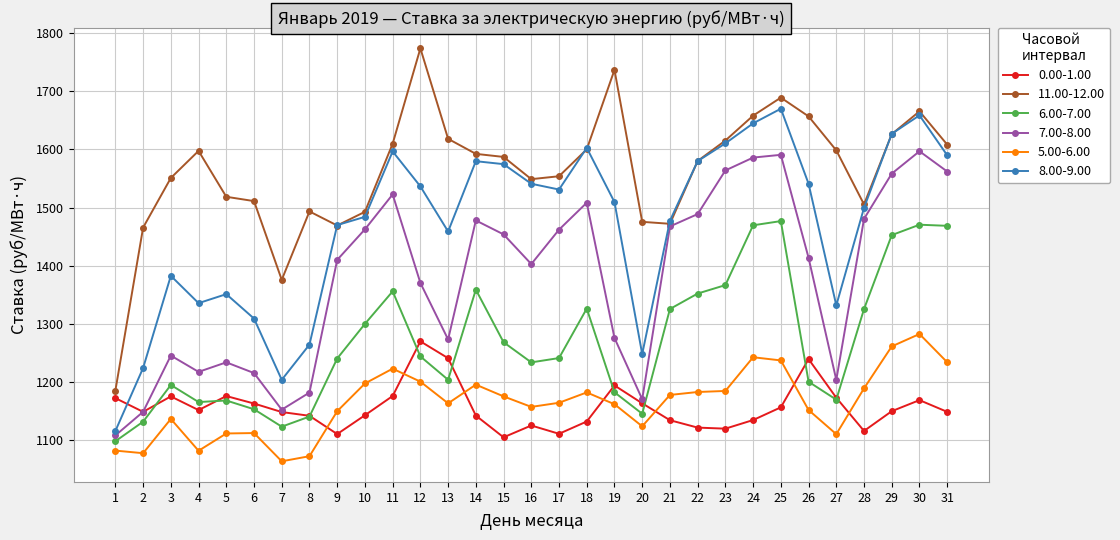

What is the minimum value shown in the chart?

1064.3